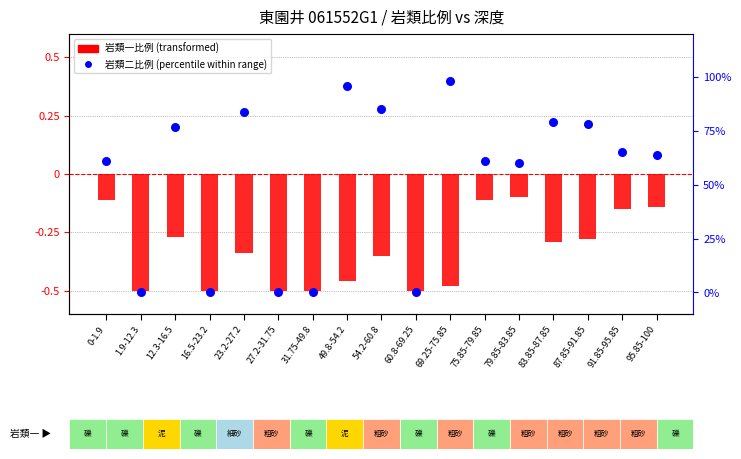

What are all the series names shown in the legend?

岩類一比例 (transformed), 岩類二比例 (percentile)